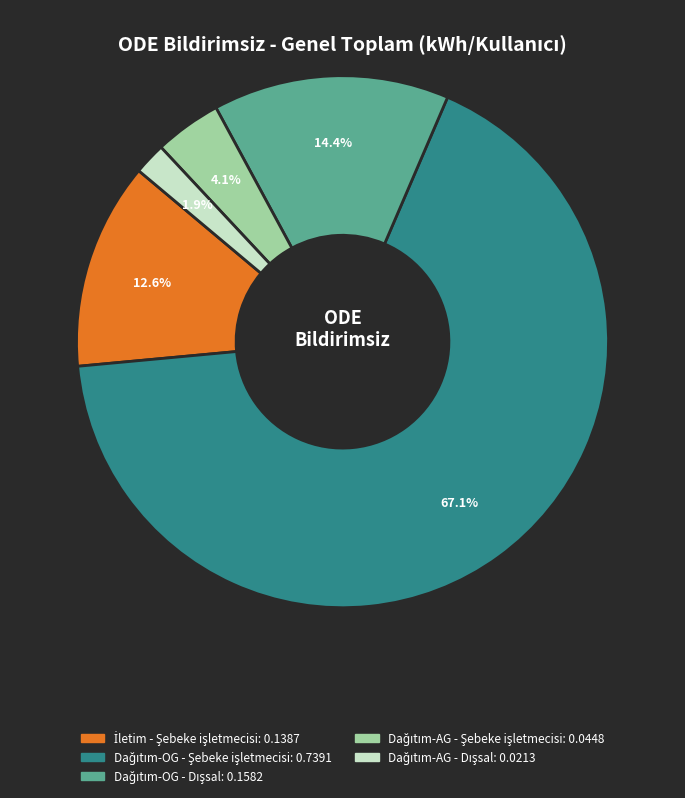

Count the number of slices in the pie.

5